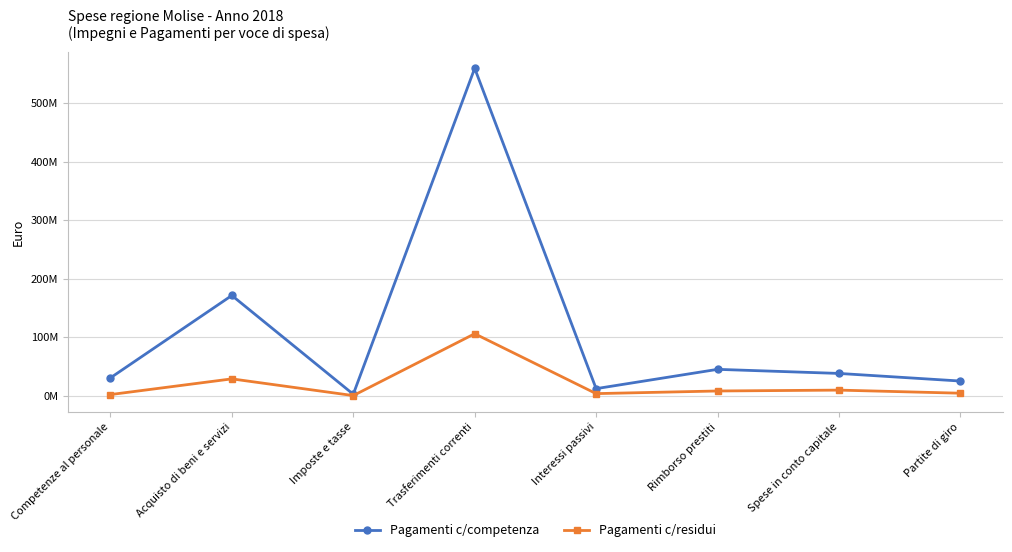

True or false: Pagamenti c/competenza has a value of 61719878 at Spese in conto capitale.

False